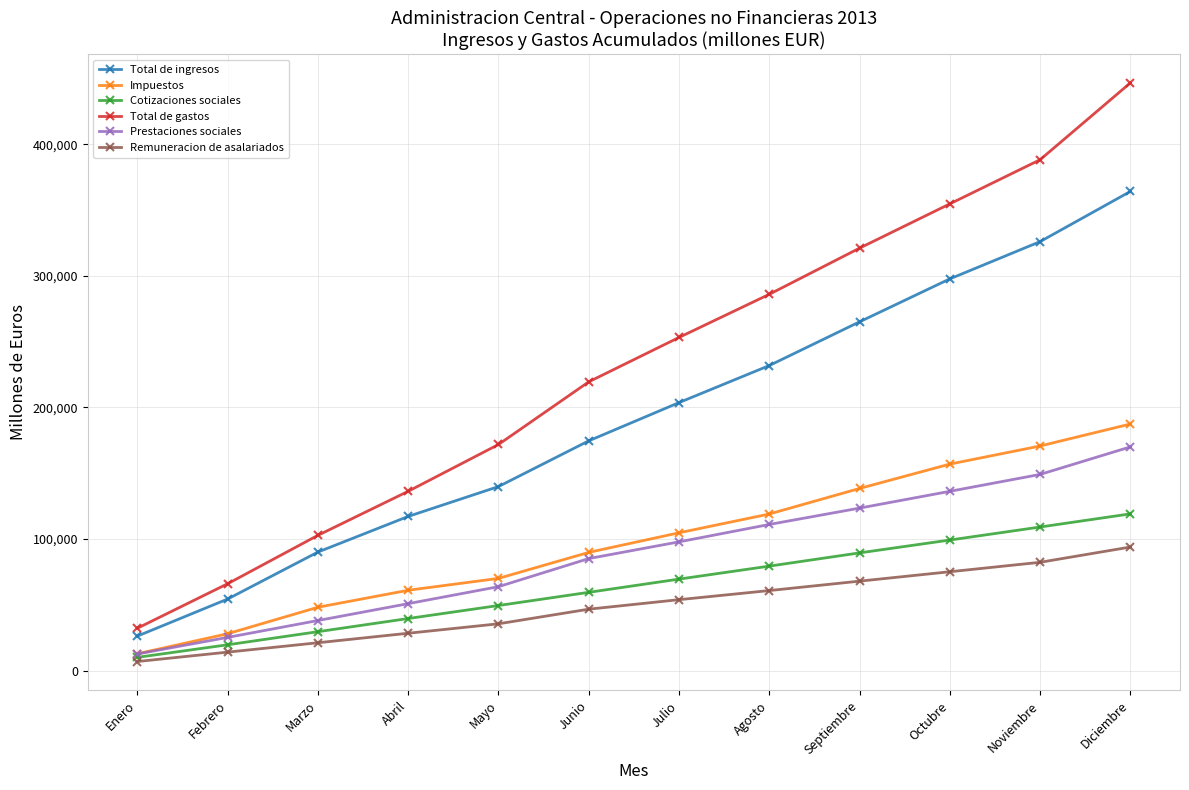

Read the Cotizaciones sociales value at Octubre, to the nearest 100.

99200